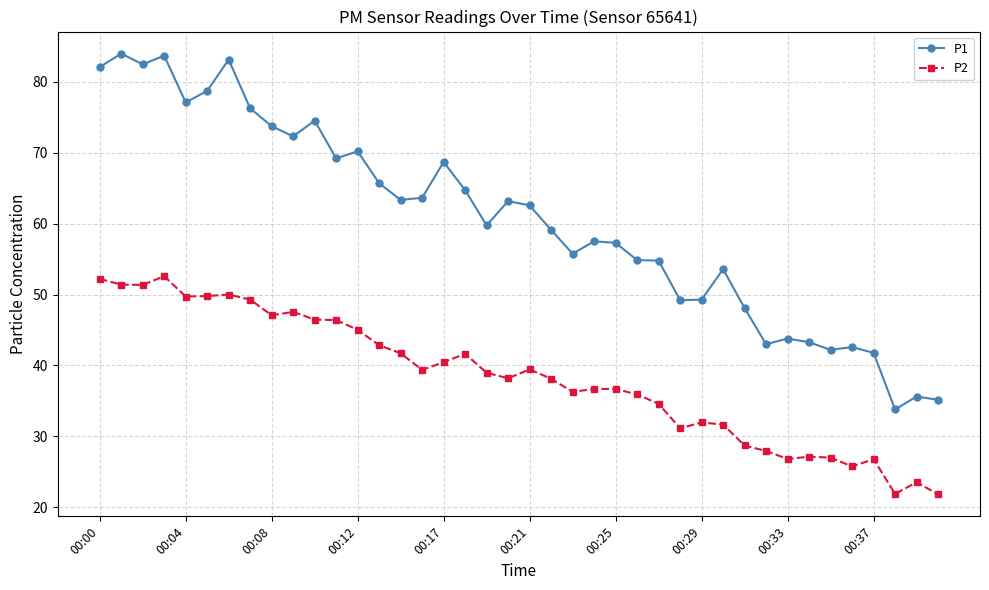

True or false: P1 and P2 intersect in this chart.

False